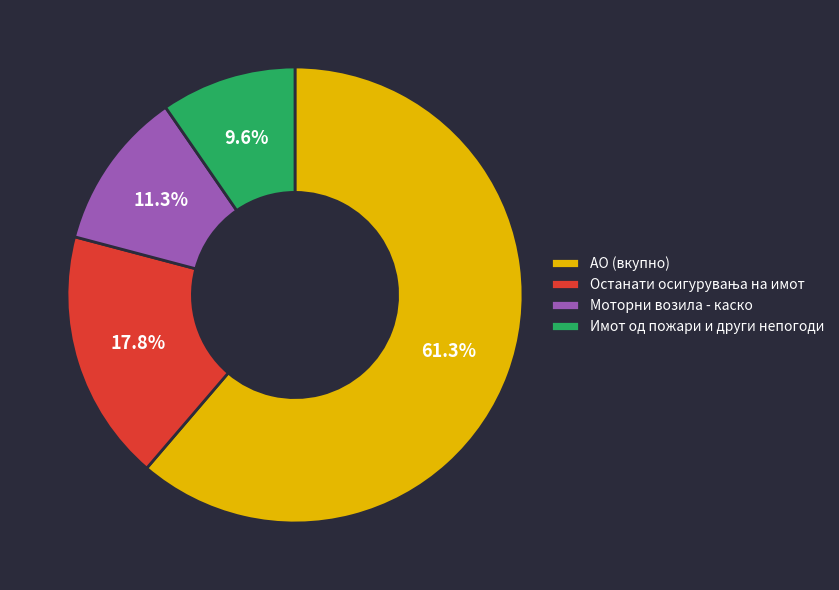

Which slice is the smallest?

Имот од пожари и други непогоди